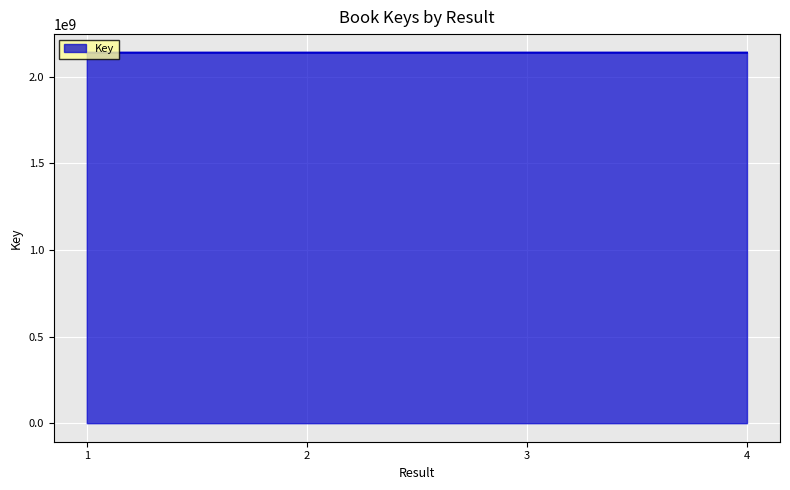

True or false: the data has more than 2 interior local peaks.

False